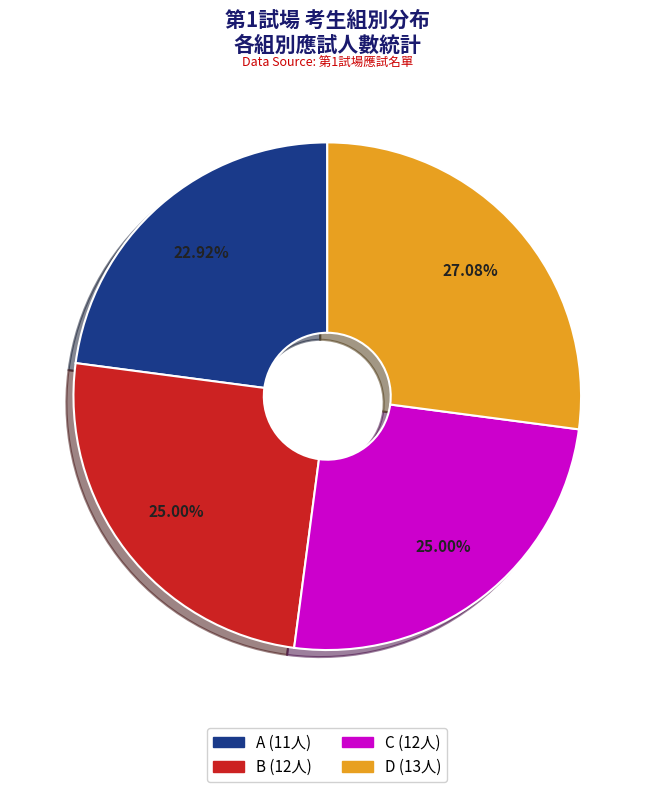

Does any single category account for the majority?

No